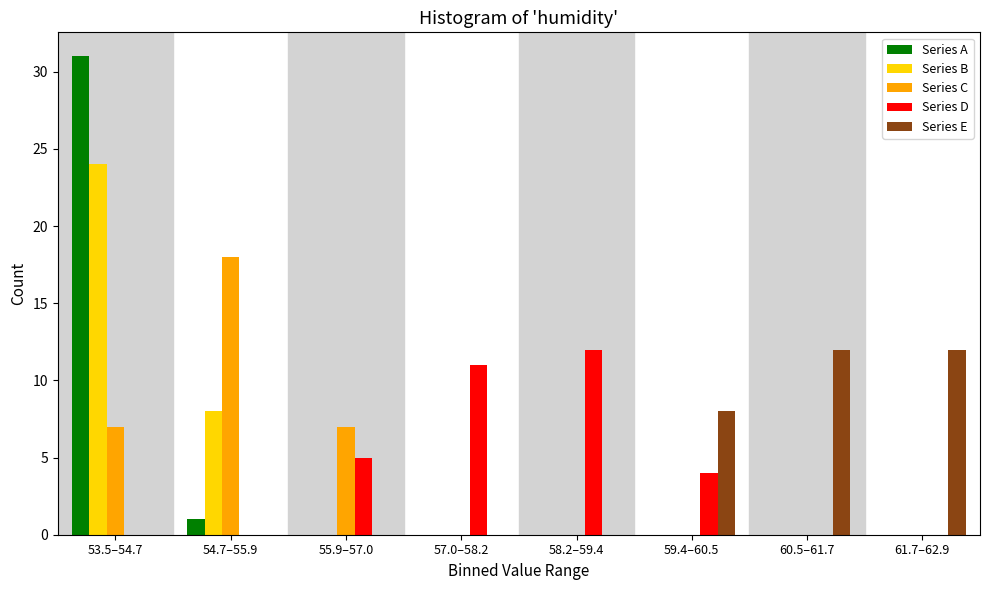

At which category does the chart reach its peak across all series?

53.5–54.7